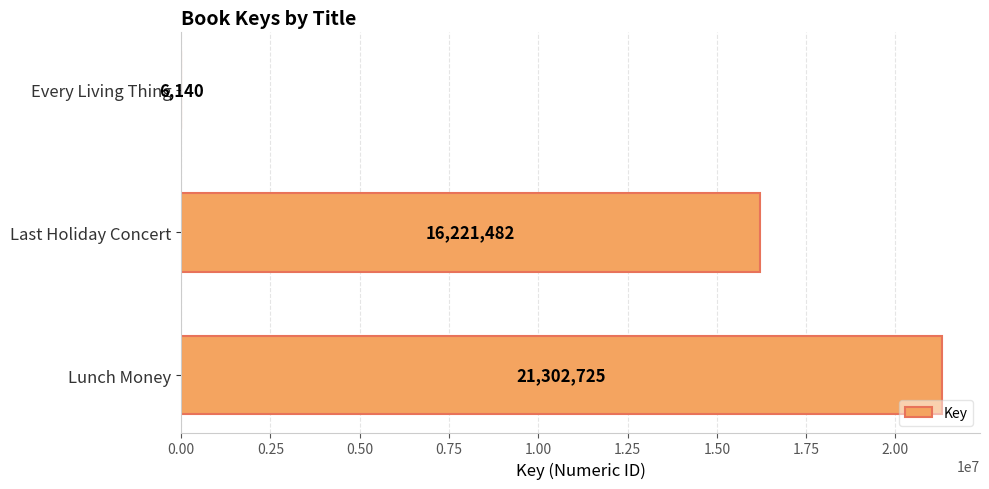

How many series are shown in this chart?

1